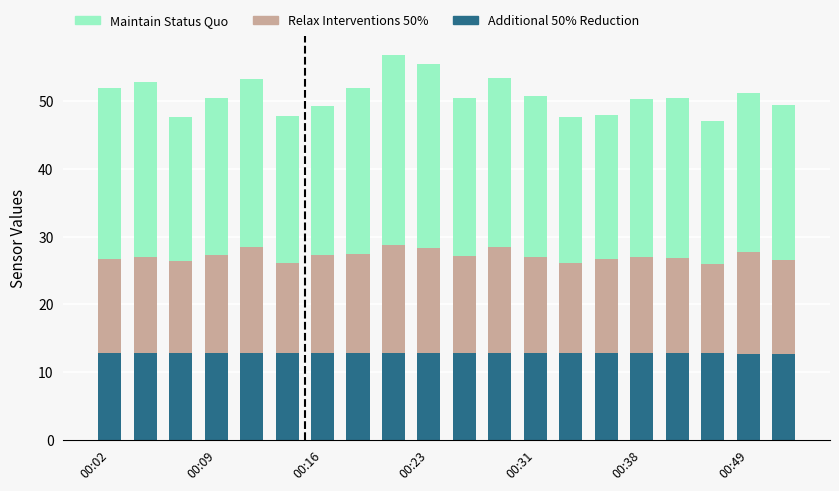

What is the average value of the Additional 50% Reduction series?

12.8